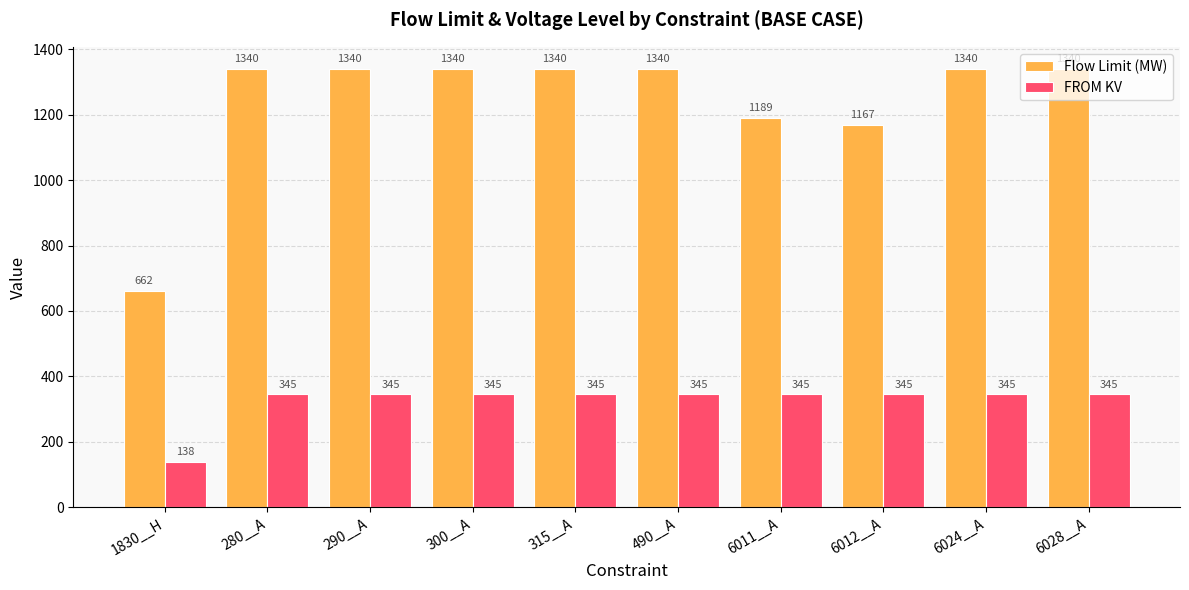

Which series has the largest range (max minus min)?

Flow Limit (MW)